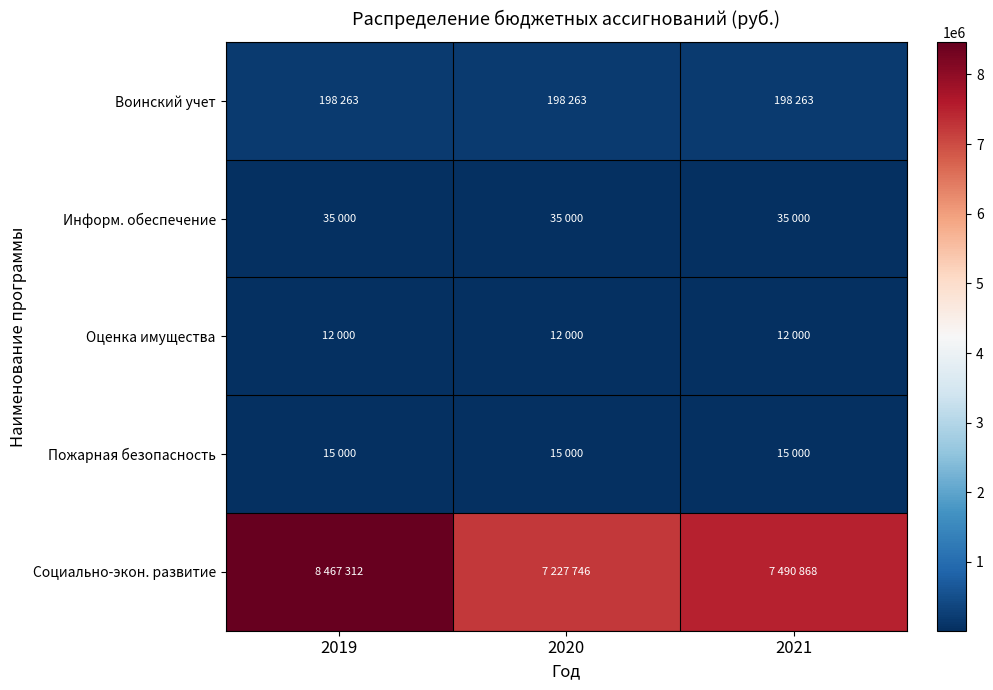

Which series changed the most between 2019 and 2021?

Социально-экон. развитие